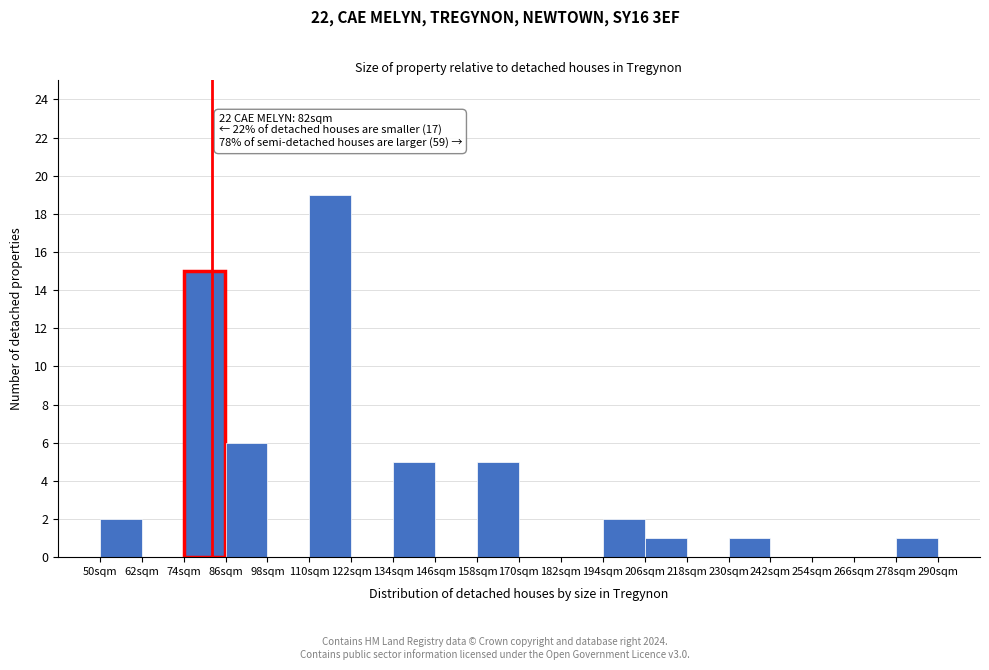

Which range on the x-axis has the tallest bar?

110 to 122